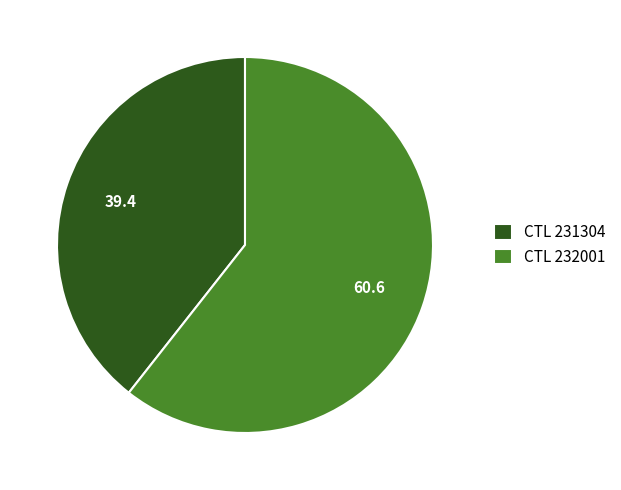

Which slice is the smallest?

CTL 231304